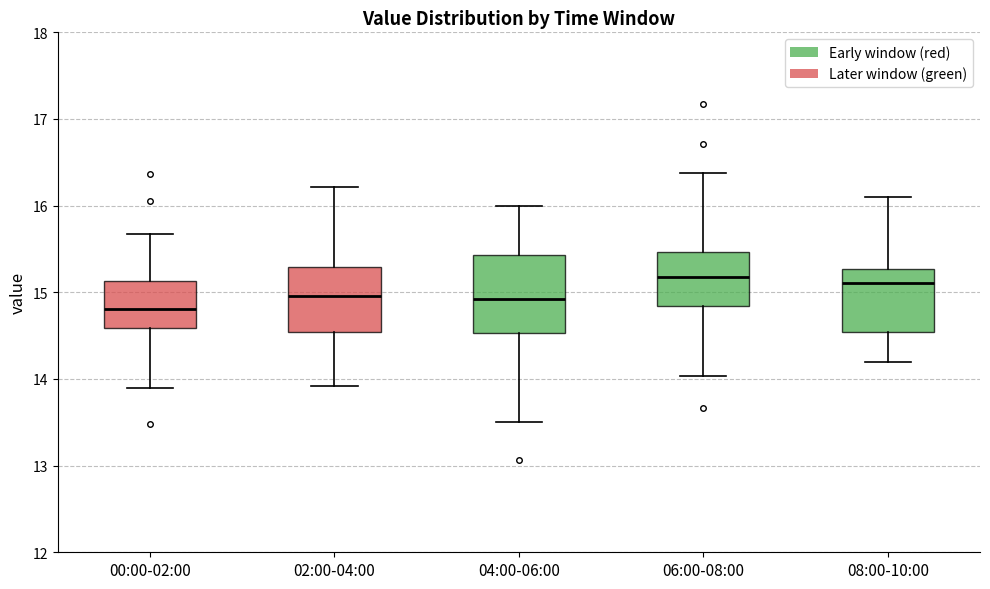

Comparing the boxes themselves (not the whiskers), which one is the tallest?

04:00-06:00